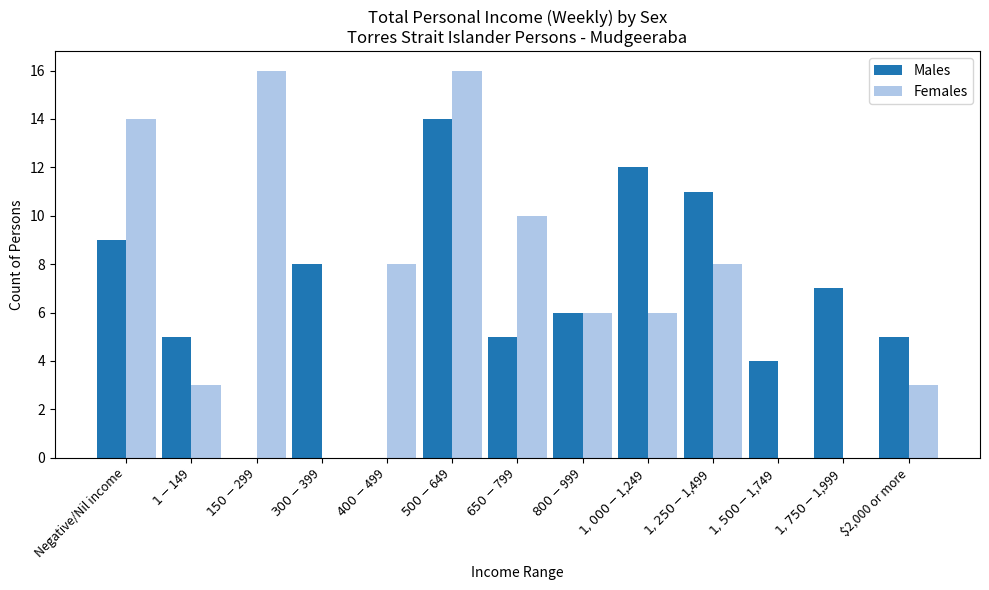

What is the highest value of the Females series?

16